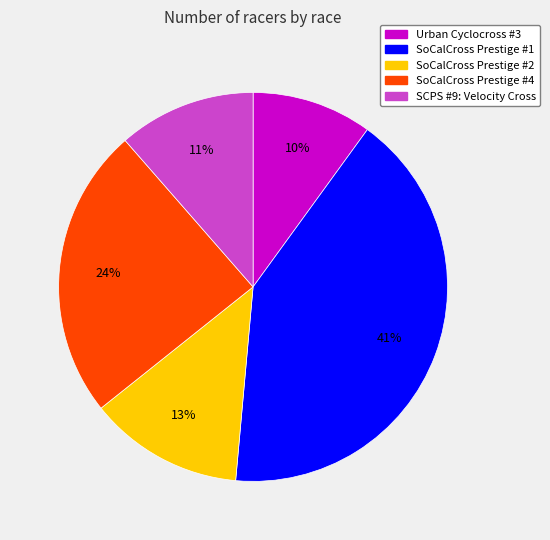

Is there a majority slice in this chart?

No